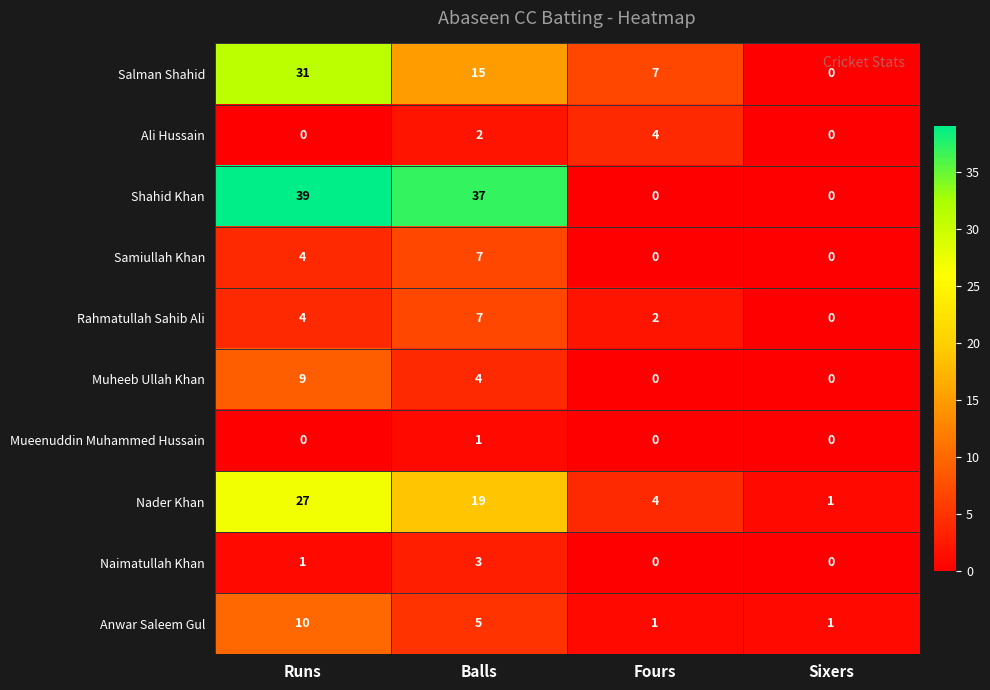

What is the highest value of the Shahid Khan series?

39